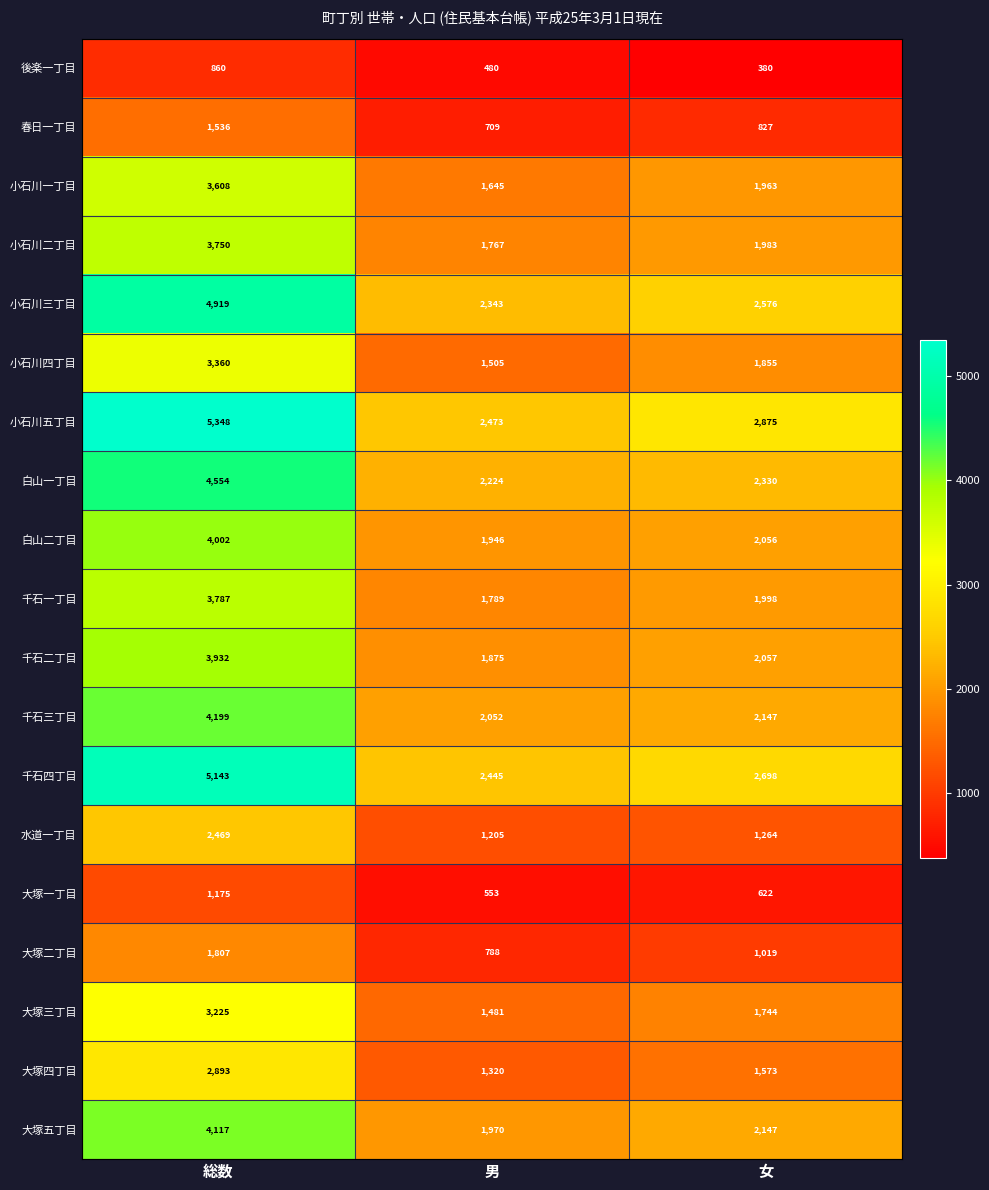

At which category does the chart reach its minimum across all series?

女